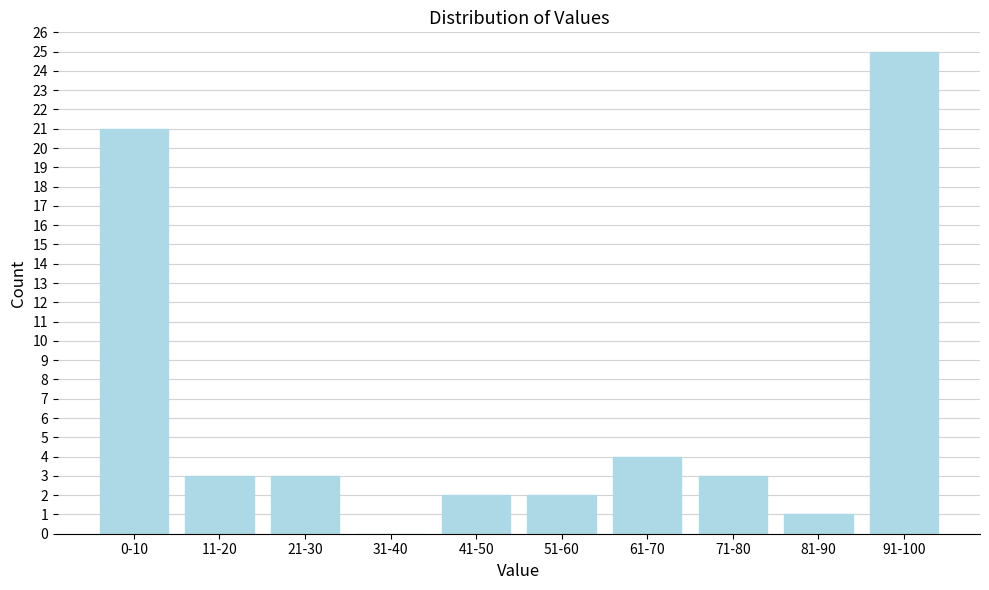

Reading left to right, transcribe all the data shown in this chart.

0-10=21	11-20=3	21-30=3	31-40=0	41-50=2	51-60=2	61-70=4	71-80=3	81-90=1	91-100=25